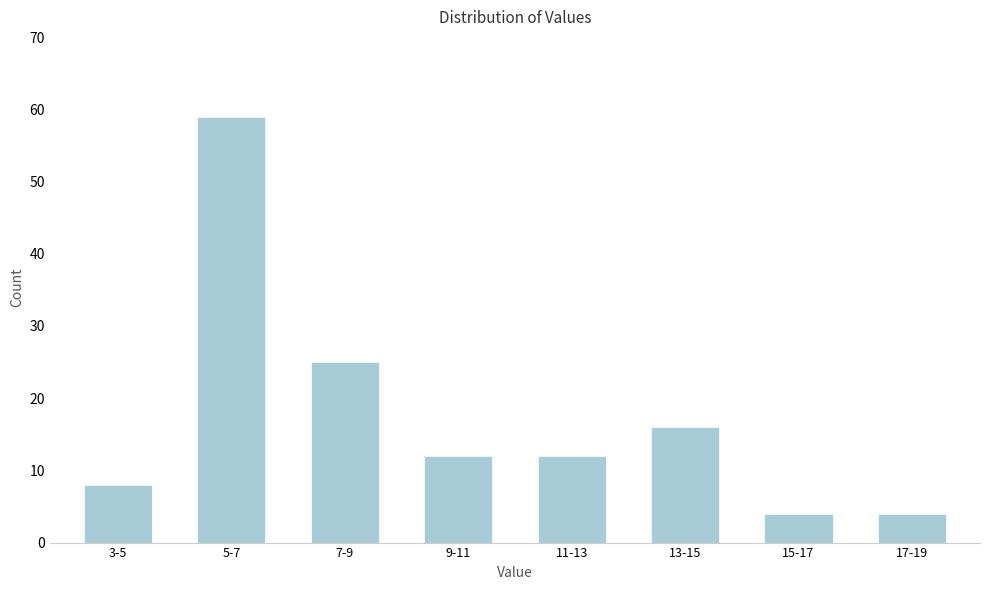

Reading left to right, extract all data points from this chart.

3-5=8	5-7=59	7-9=25	9-11=12	11-13=12	13-15=16	15-17=4	17-19=4